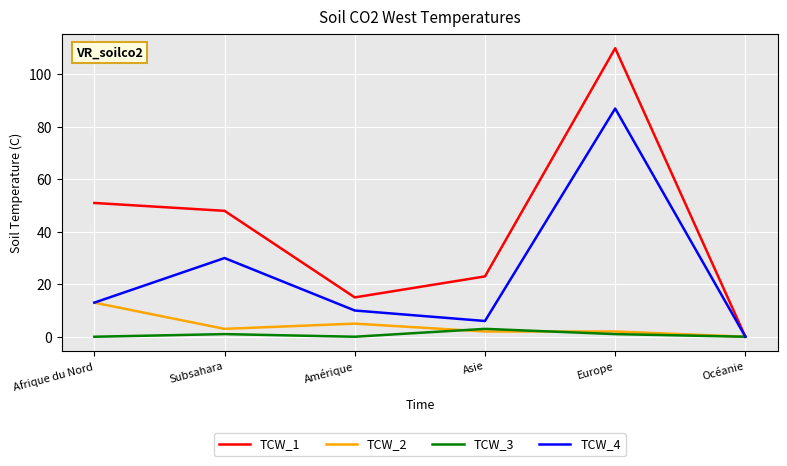

Which series has the widest spread of values?

TCW_1